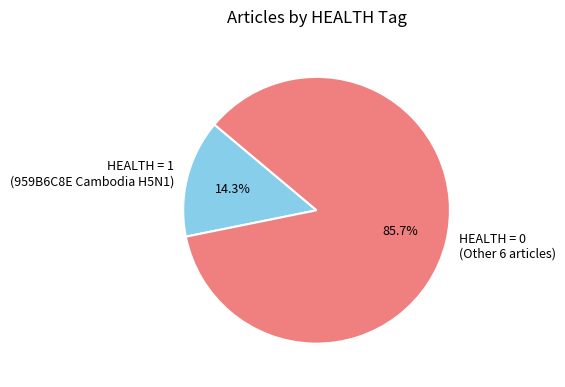

Rank the categories by value from lowest to highest.

HEALTH = 1 (959B6C8E Cambodia H5N1), HEALTH = 0 (Other 6 articles)